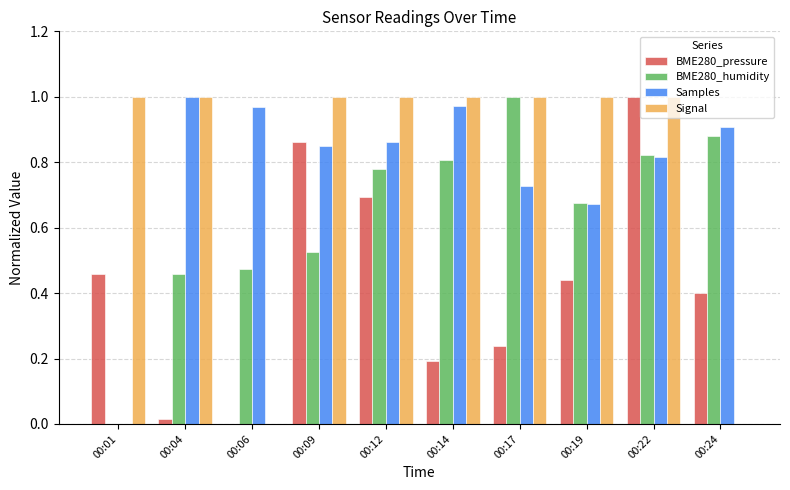

How many positive values does the BME280_pressure series have?

9